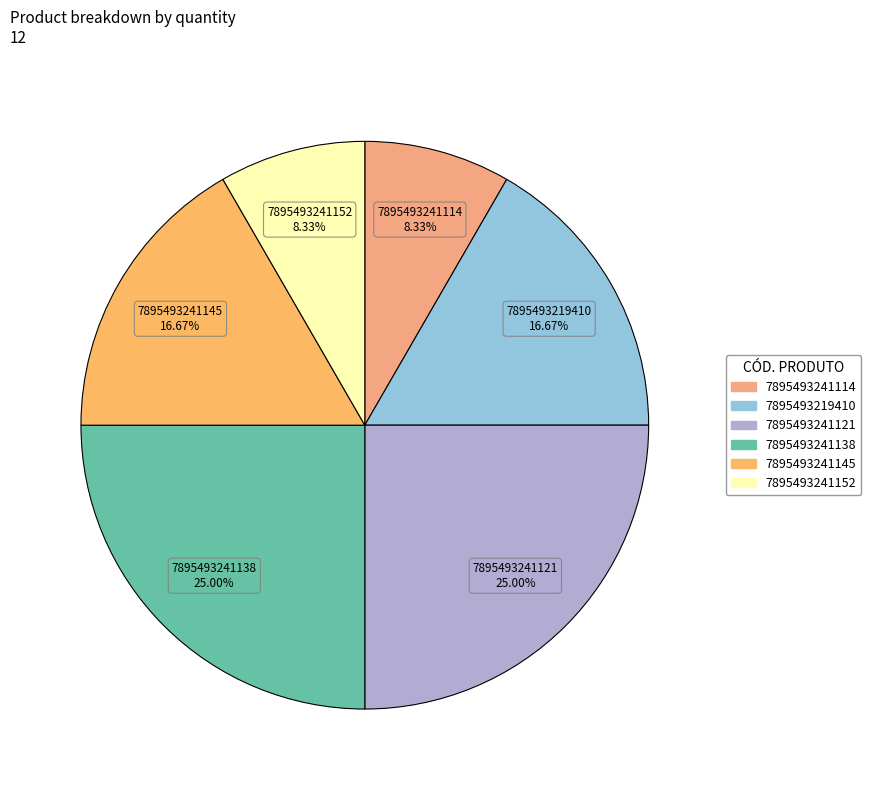

What is the ratio of the value at 7895493241145 to the value at 7895493219410?

1.0